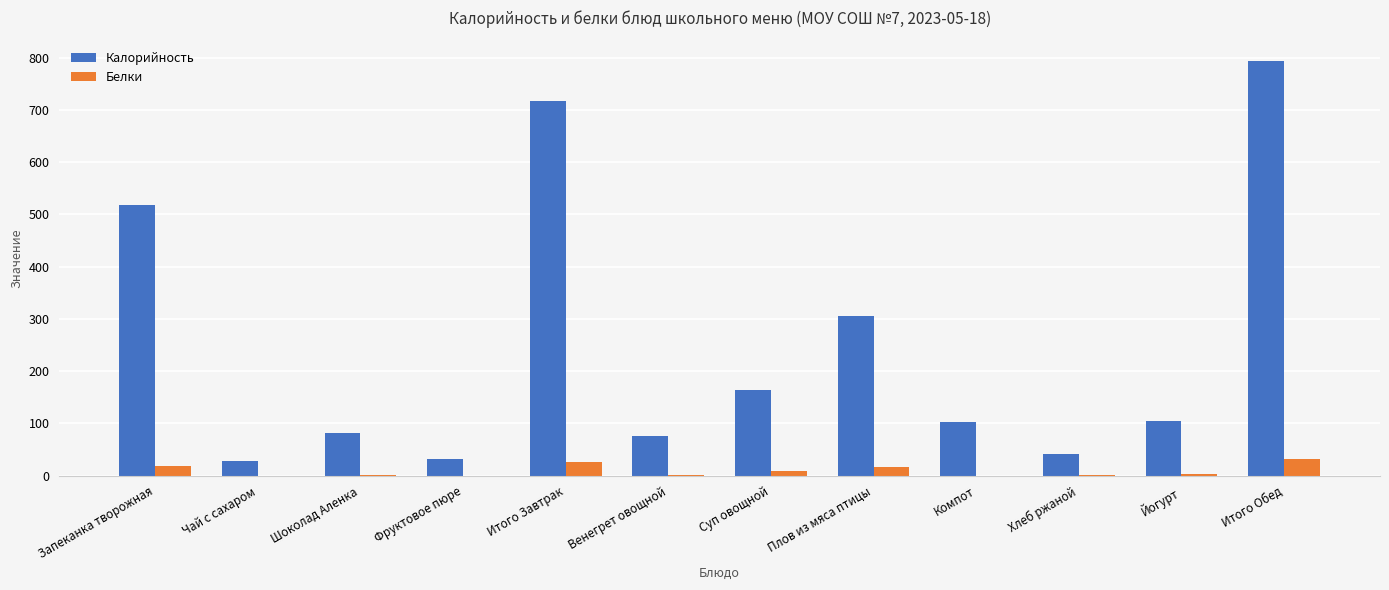

True or false: Калорийность has a value of 15.3 at Хлеб ржаной.

False